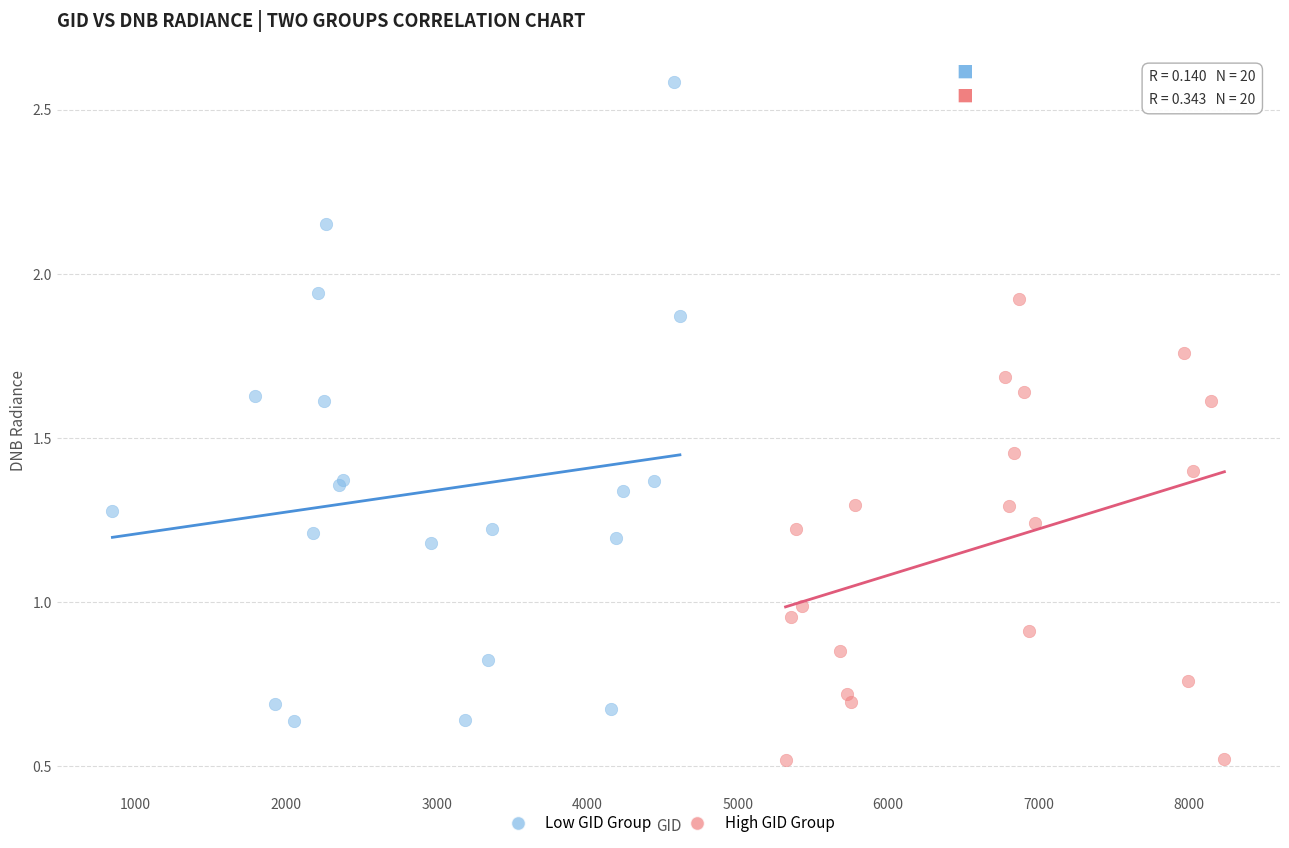

Which series reaches the minimum Y coordinate?

High GID Group